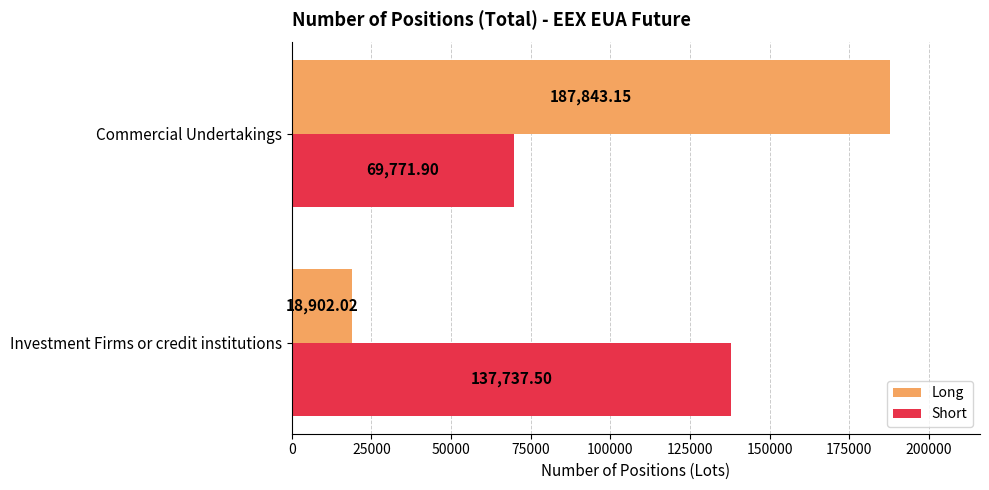

Which series has the widest spread of values?

Long